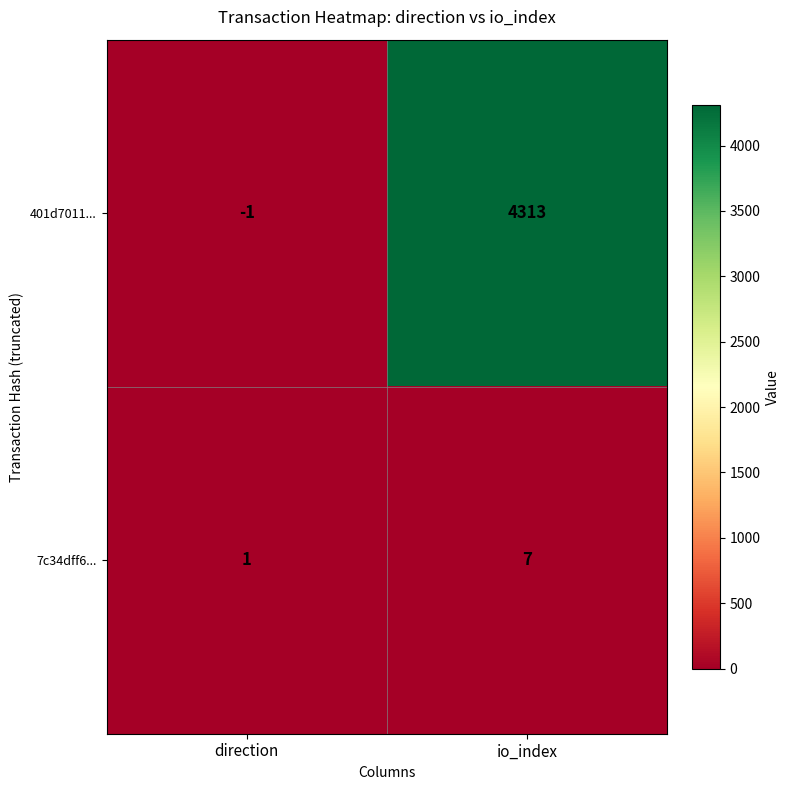

At how many categories does at least one series exceed 1964?

1